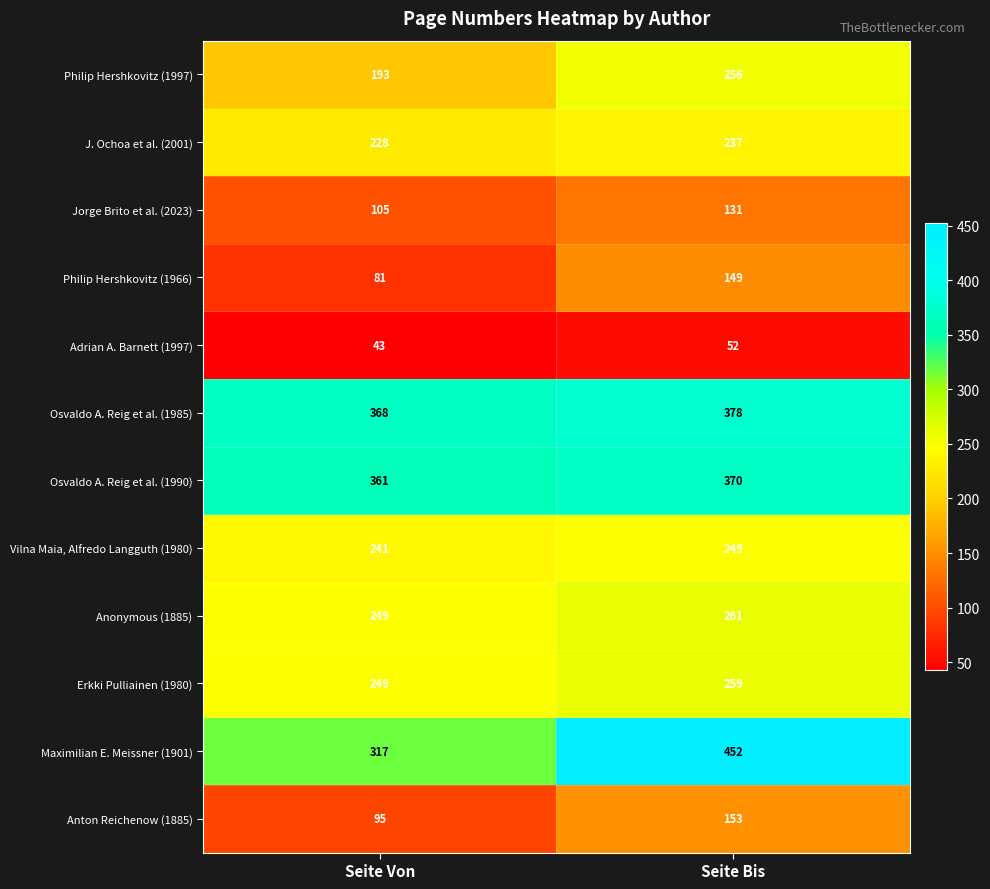

True or false: Jorge Brito et al. (2023) has a value of 131 at Seite Bis.

True